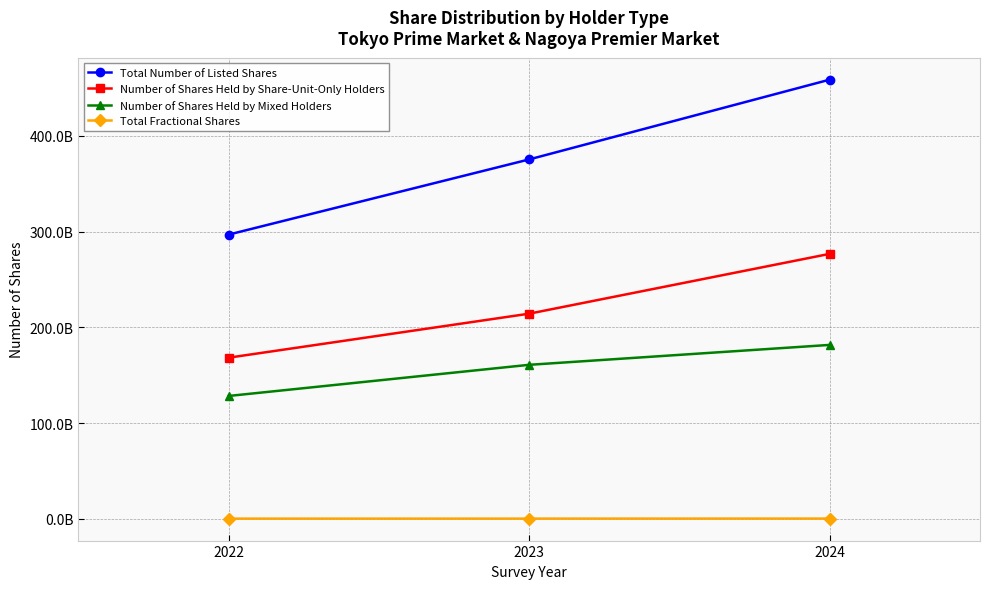

What are all the series names shown in the legend?

Total Number of Listed Shares, Number of Shares Held by Share-Unit-Only Holders, Number of Shares Held by Mixed Holders, Total Fractional Shares